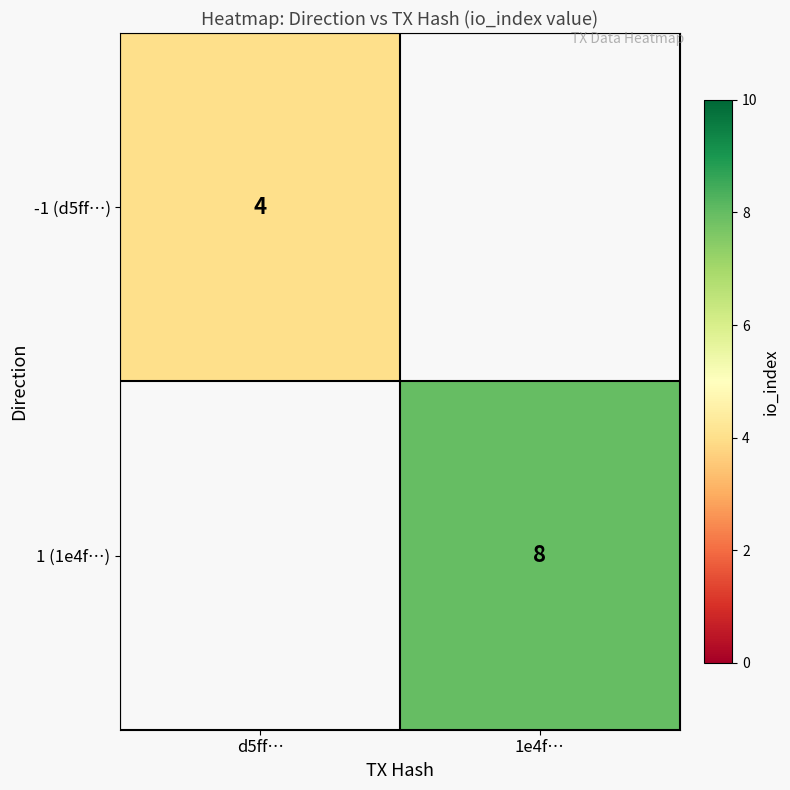

Which category has the highest value across all series?

1e4f…